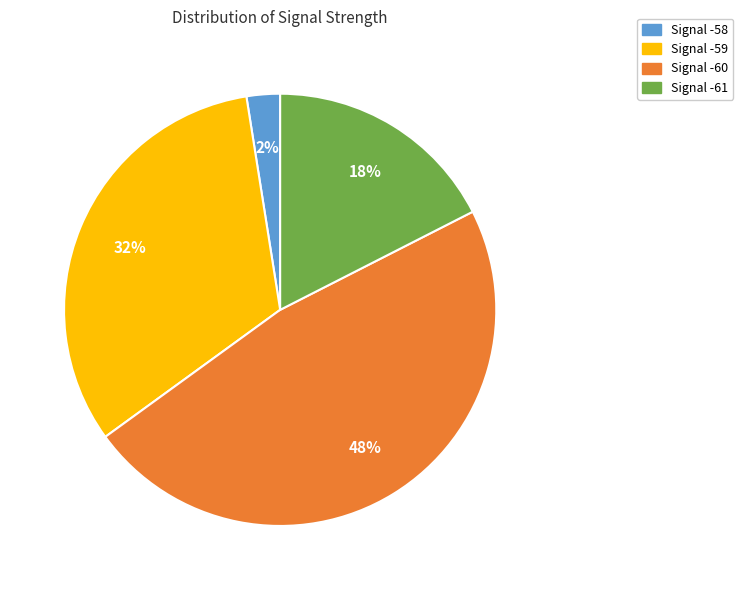

Is there any slice that represents more than half of the pie?

No